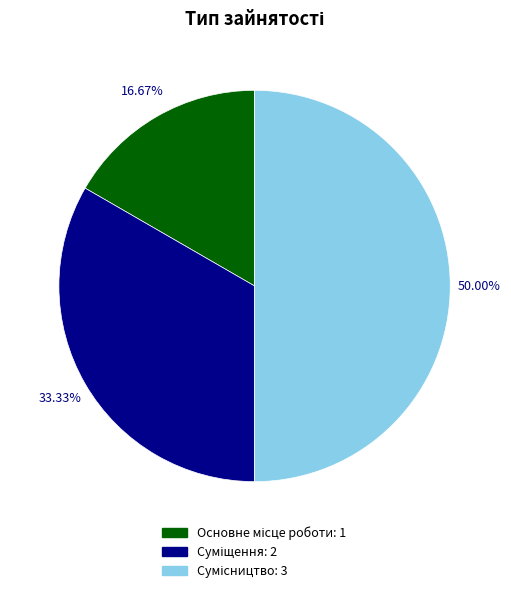

Is it true that Сумісництво is 37% of the pie?

False